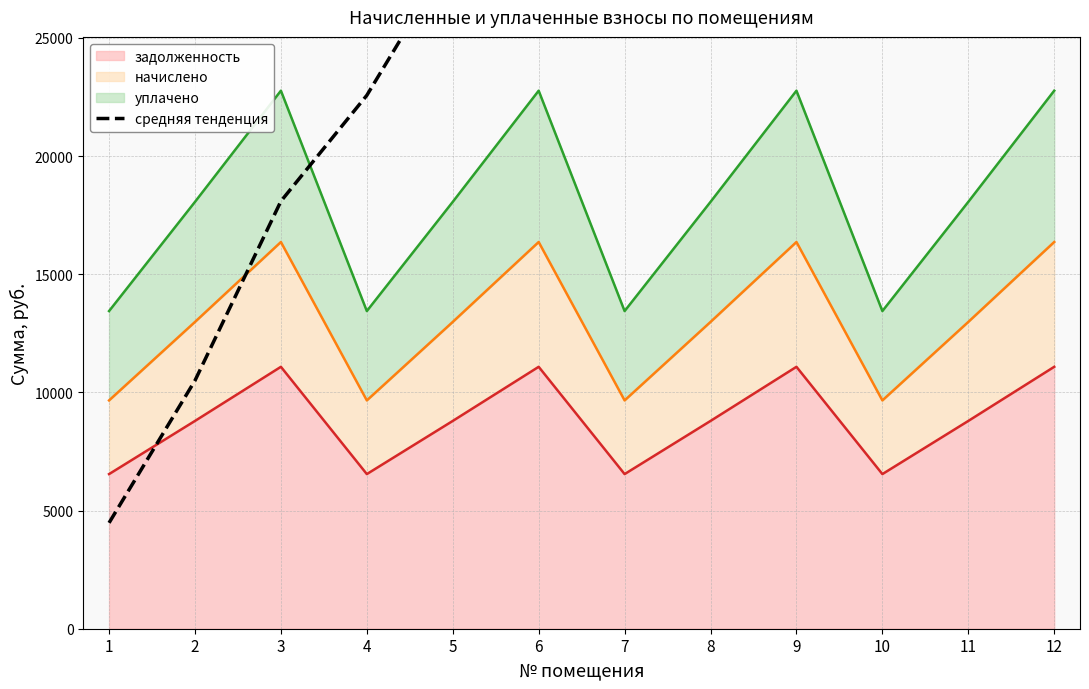

The value of задолженность at 11 is 8792.6. True or false?

True